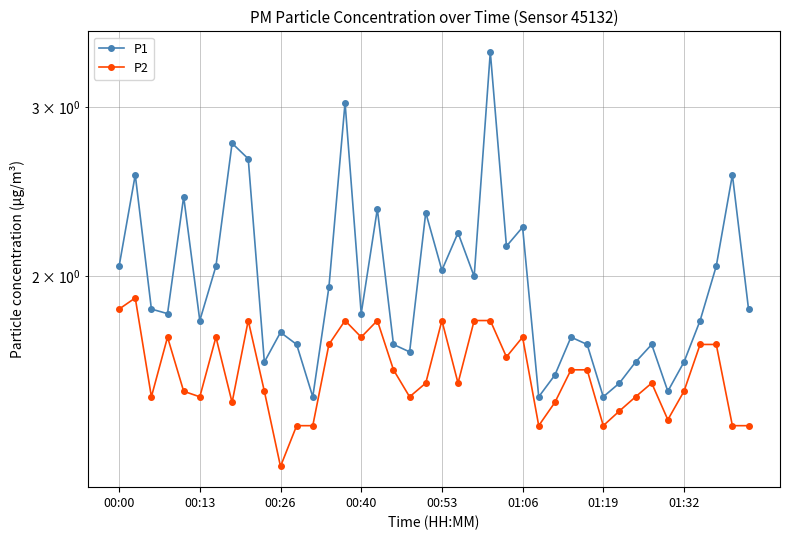

Reading left to right, list all the values displayed in this chart.

P1: 2.0	2.5	1.9	1.8	2.4	1.8	2.0	2.8	2.6	1.6	1.8	1.7	1.5	1.9	3.0	1.8	2.4	1.7	1.7	2.3	2.0	2.2	2.0	3.4	2.1	2.2	1.5	1.6	1.7	1.7	1.5	1.6	1.6	1.7	1.5	1.6	1.8	2.0	2.5	1.9
P2: 1.9	1.9	1.5	1.7	1.5	1.5	1.7	1.5	1.8	1.5	1.3	1.4	1.4	1.7	1.8	1.7	1.8	1.6	1.5	1.6	1.8	1.6	1.8	1.8	1.6	1.7	1.4	1.5	1.6	1.6	1.4	1.4	1.5	1.6	1.4	1.5	1.7	1.7	1.4	1.4